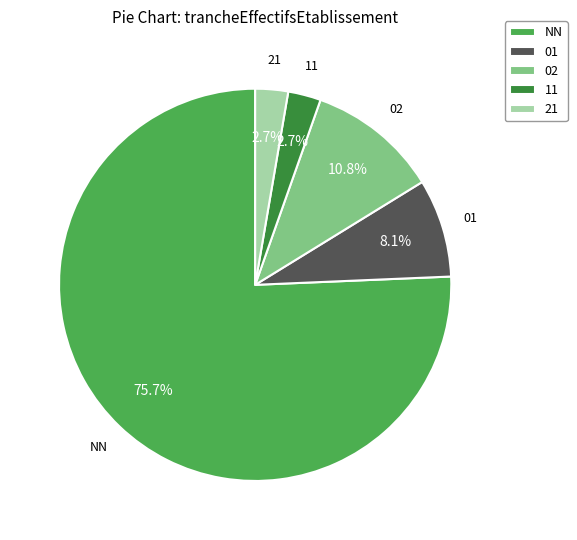

True or false: 02 accounts for 5% of the total.

False